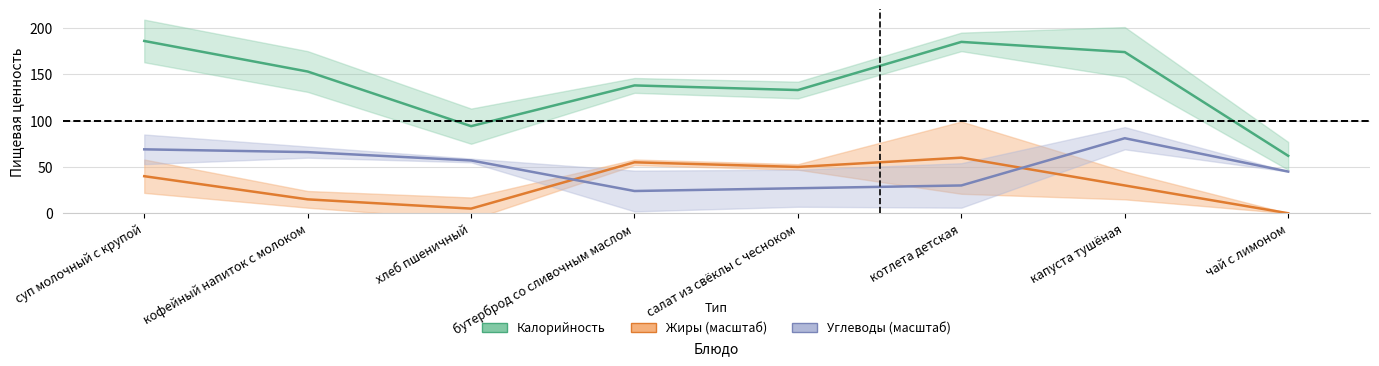

At which category does the chart reach its minimum across all series?

чай с лимоном